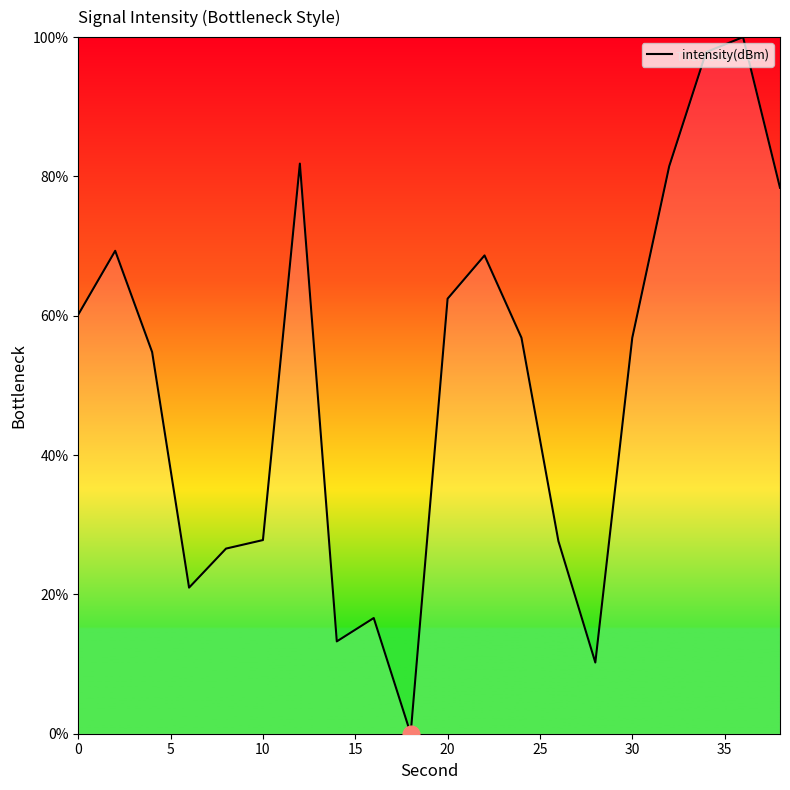

What is the greatest value displayed?

100.0